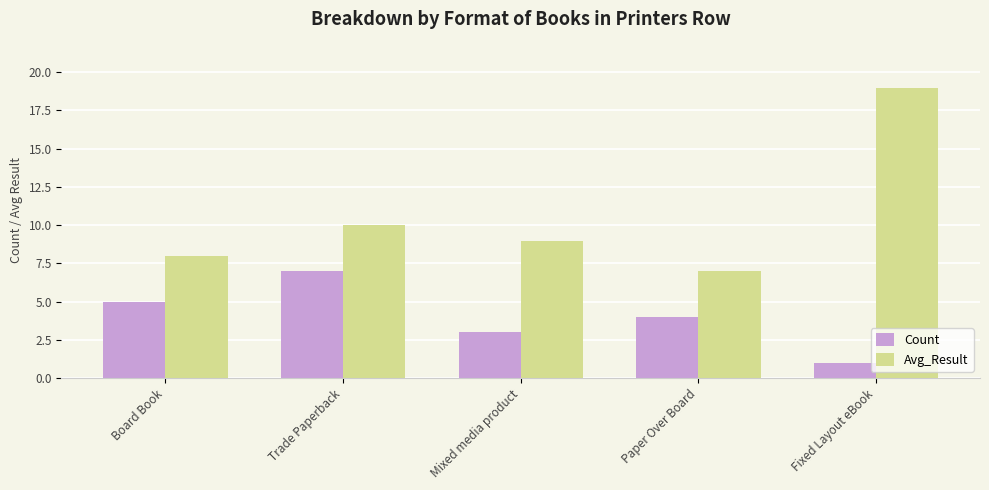

How many categories are shown in the chart?

5